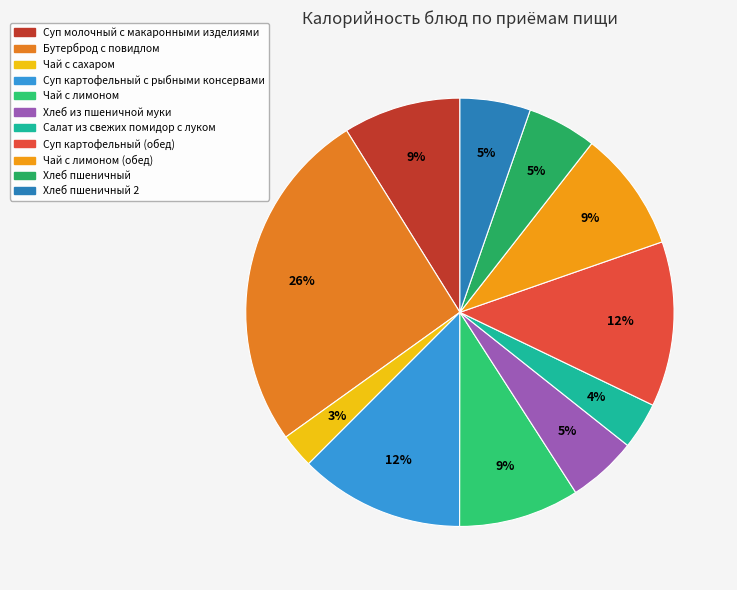

How many slices are in this pie chart?

11